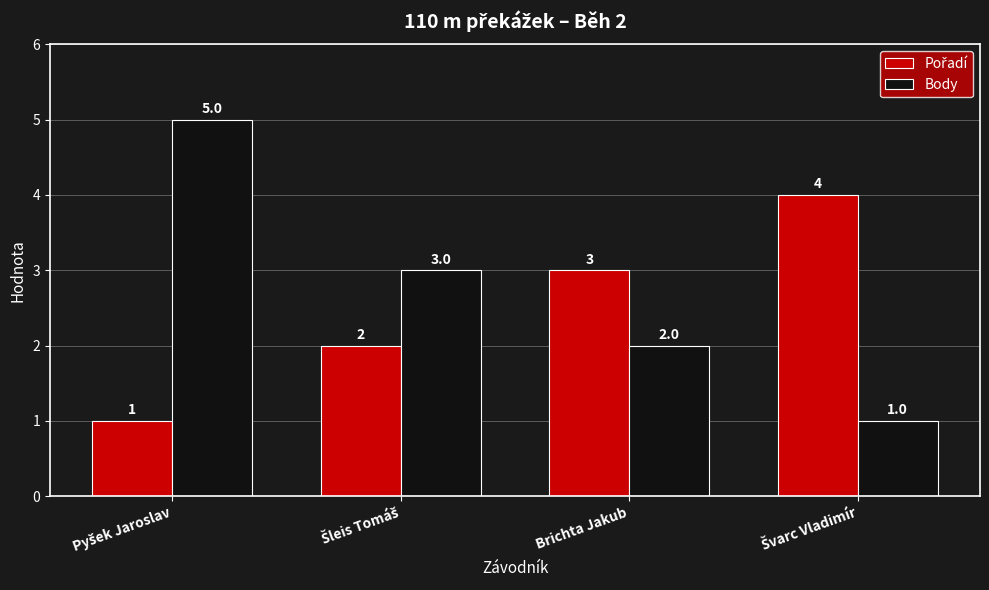

Count the Body values in the range 2 to 5.

3